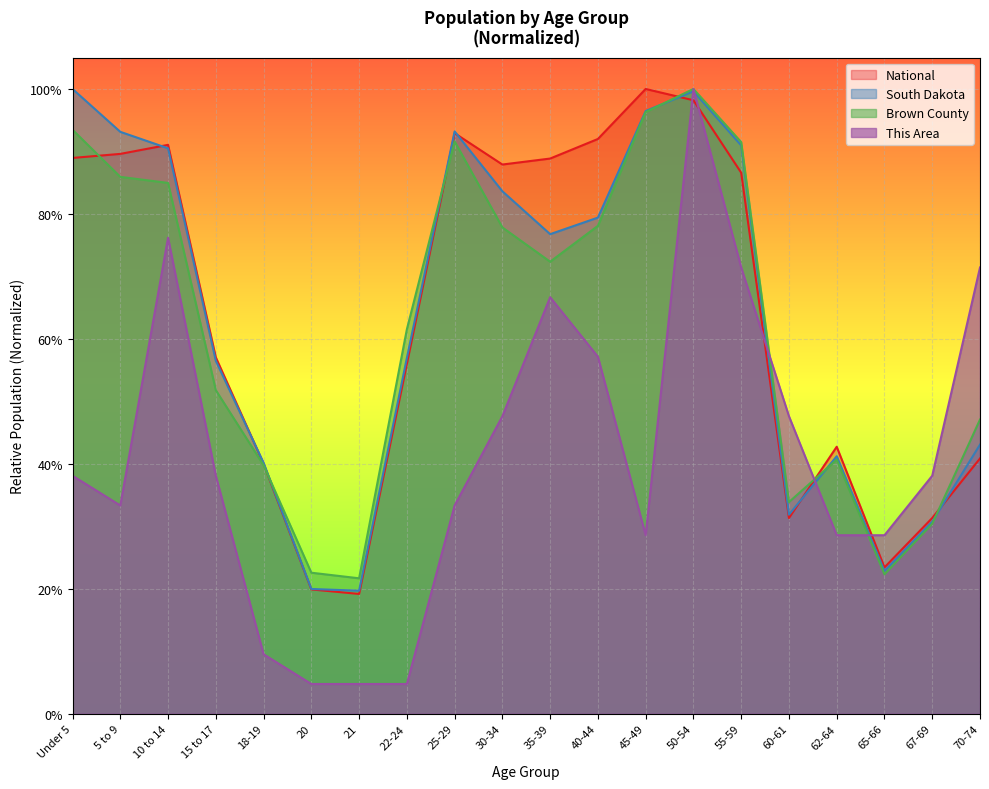

How many interior local peaks does the National series have?

4